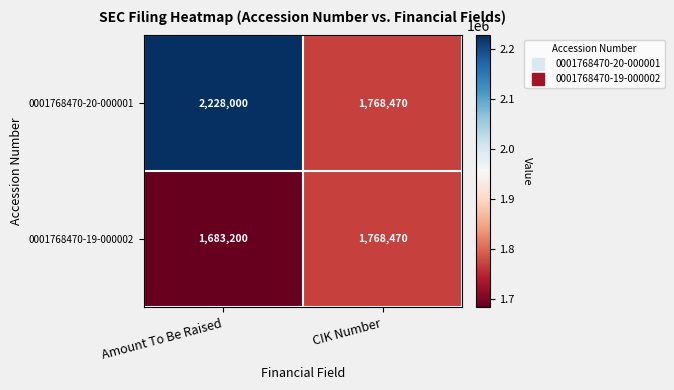

What is the highest value of the 0001768470-19-000002 series?

1768470